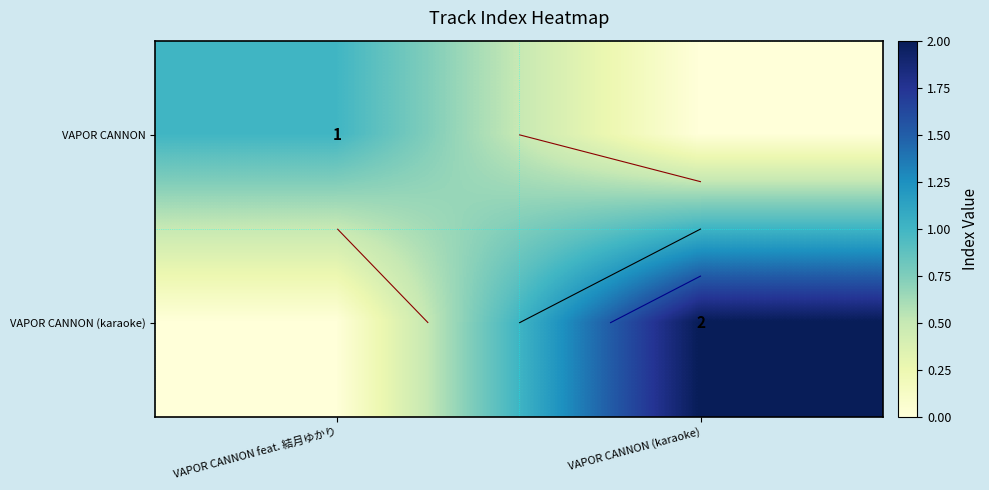

Which has a higher value, VAPOR CANNON (karaoke) or VAPOR CANNON feat. 結月ゆかり?

VAPOR CANNON feat. 結月ゆかり